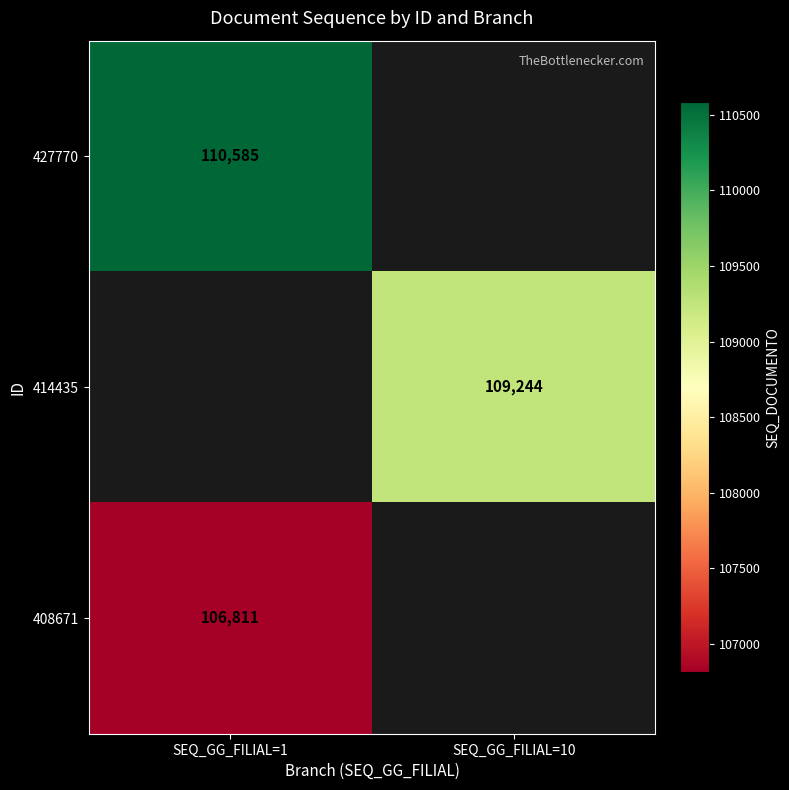

True or false: 414435 has a value of 109244 at SEQ_GG_FILIAL=10.

True